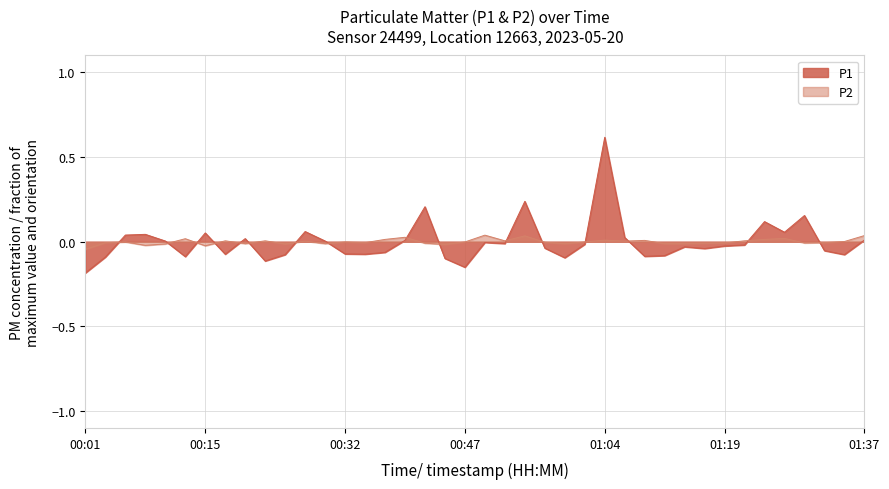

How many interior local peaks does the P1 series have?

11